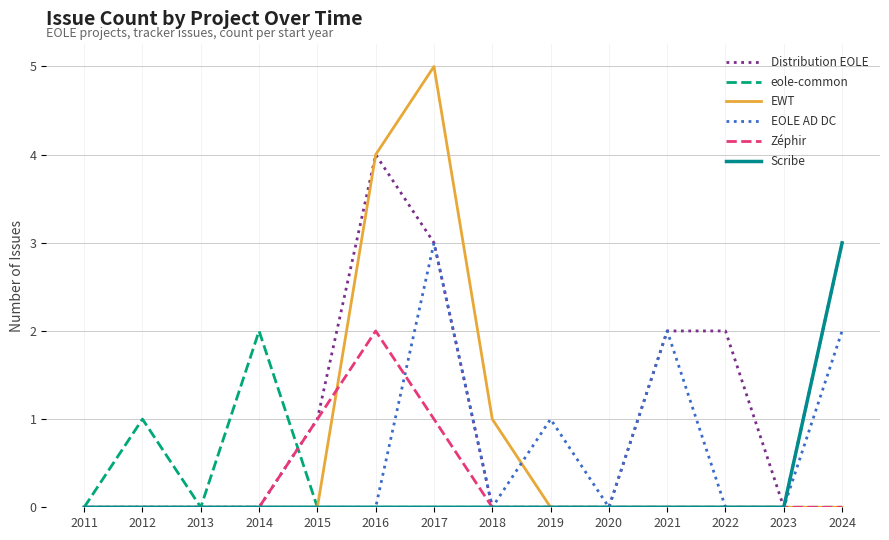

Between 2011 and 2012, which series saw the biggest shift?

eole-common